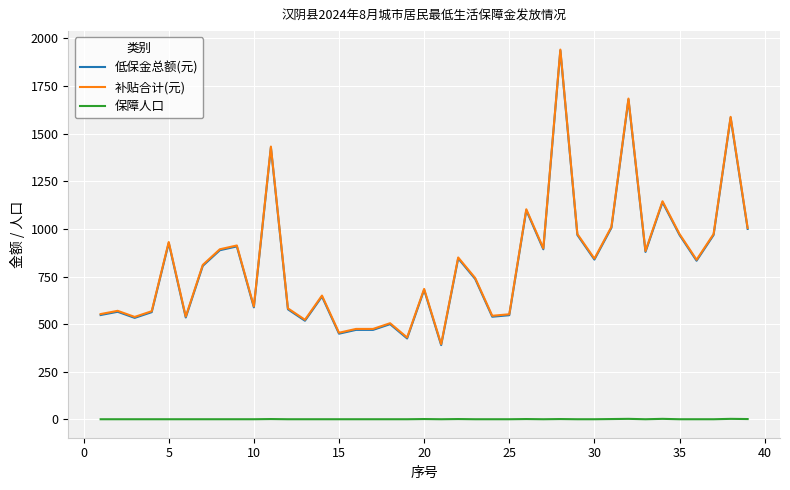

What is the highest value of the 补贴合计(元) series?

1941